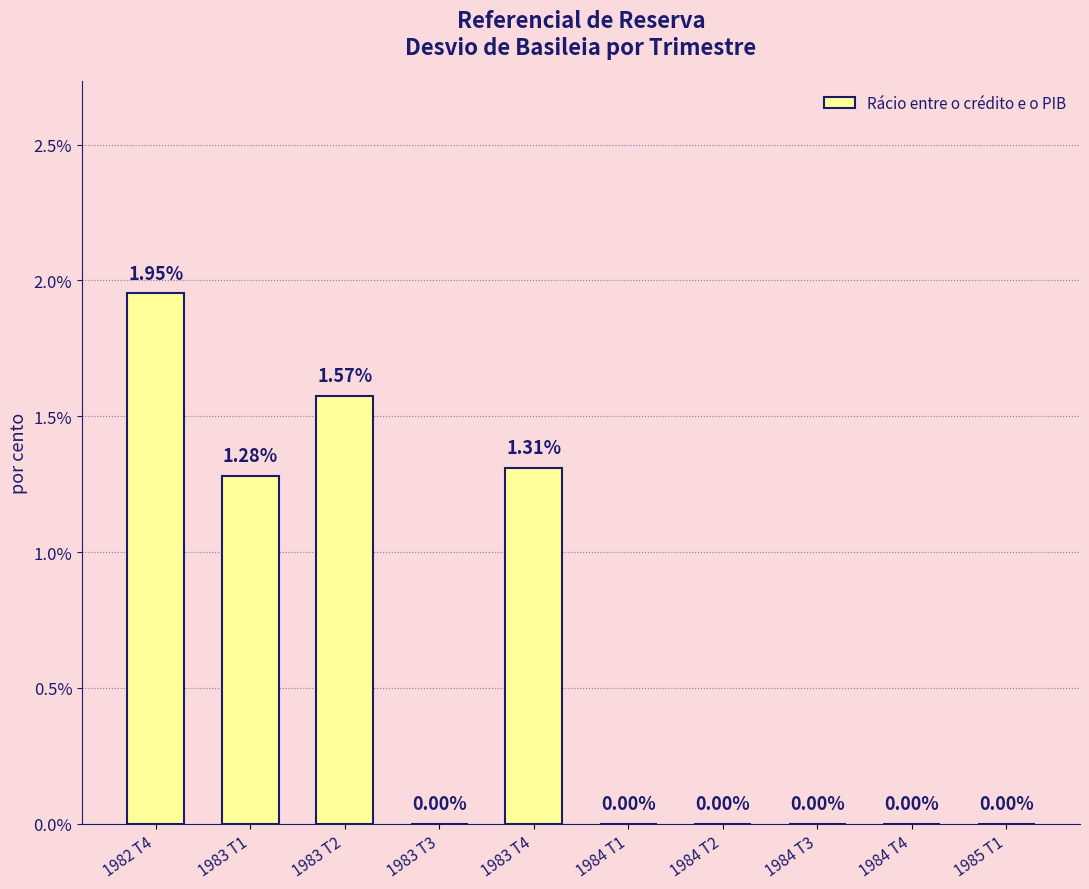

How many series are shown in this chart?

1